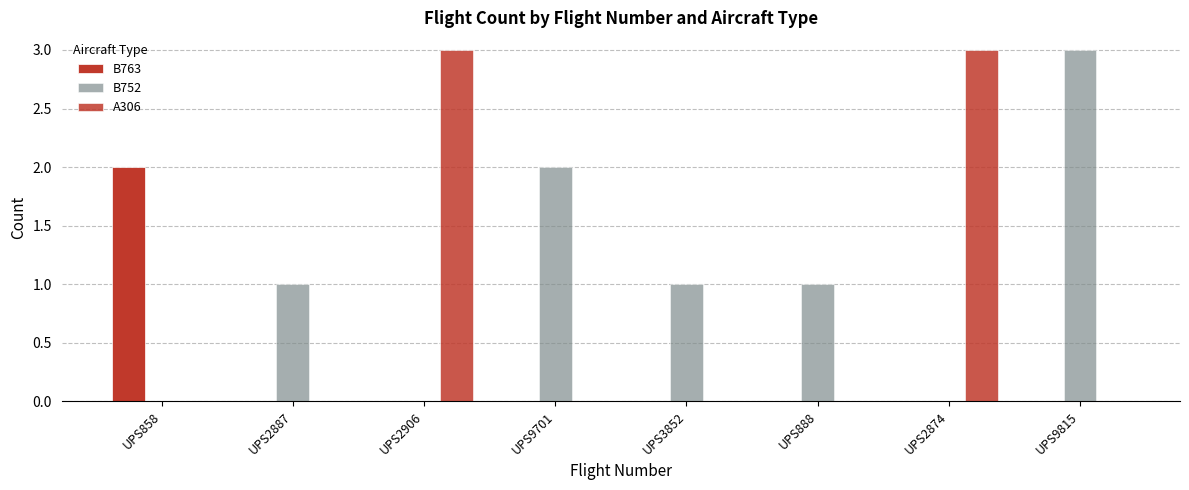

The B752 series shows 1 at UPS888. True or false?

False